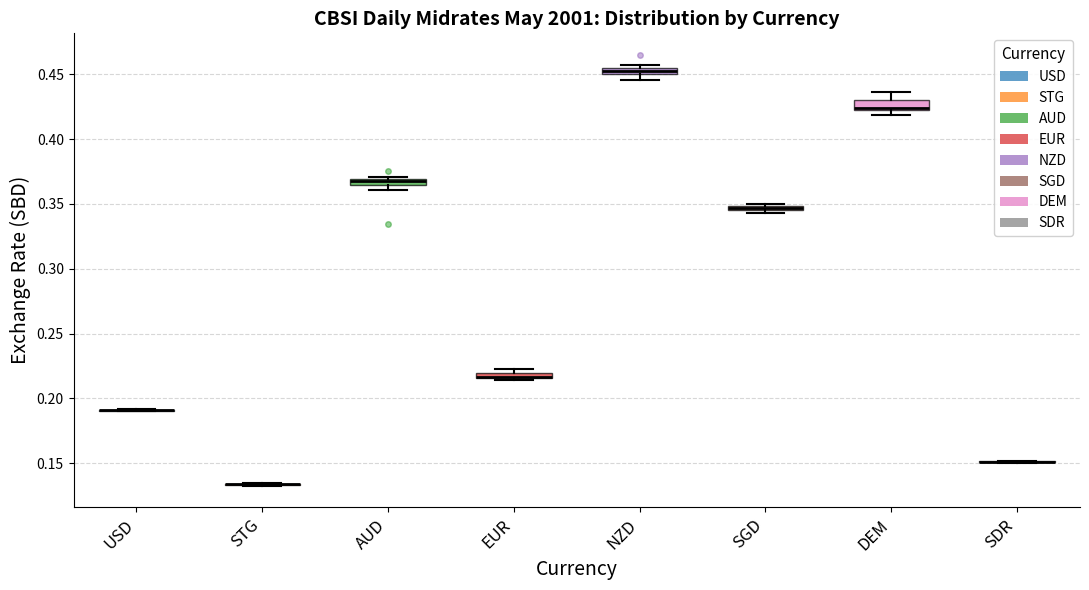

Where is the lower edge of the box for AUD on the y-axis? The values are not printed on the chart, so give them approximately, as read against the axis.

0.365